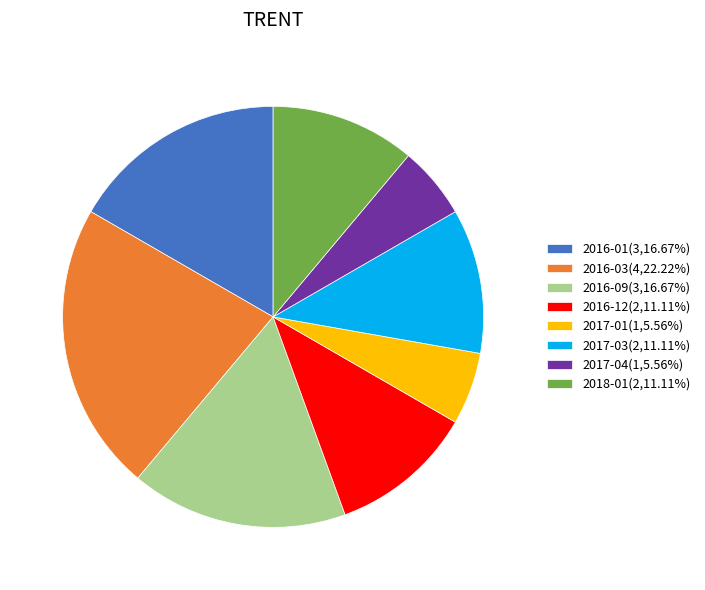

Does 2018-01(2,11.11%) represent more than half of the total?

No